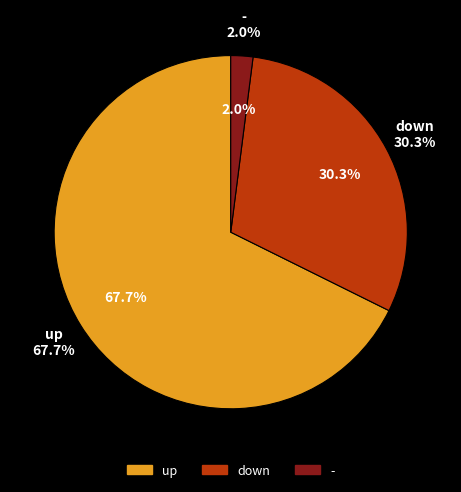

What is the largest slice in the pie chart?

up